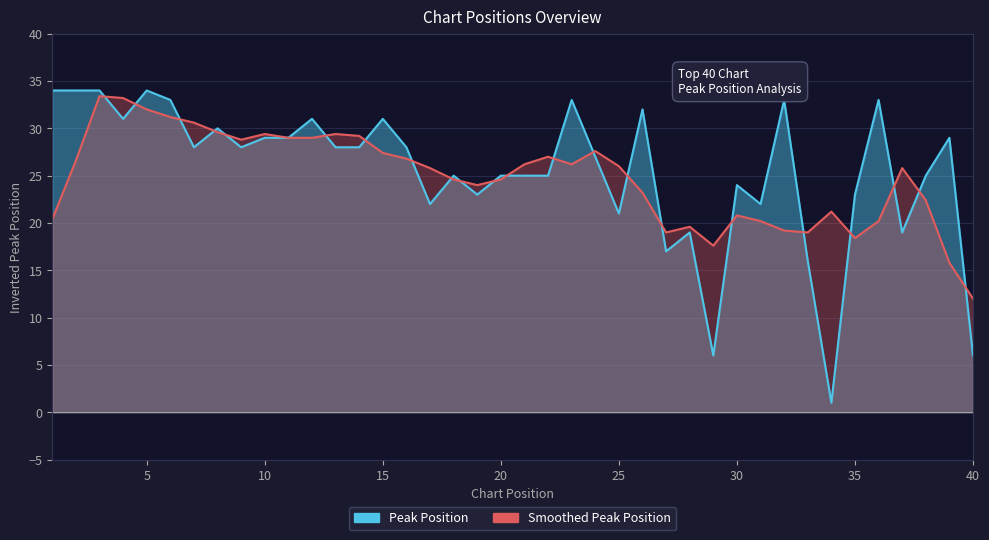

Reading right to left, transcribe all the data shown in this chart.

6	29	25	19	33	23	1	16	33	22	24	6	19	17	32	21	27	33	25	25	25	23	25	22	28	31	28	28	31	29	29	28	30	28	33	34	31	34	34	34